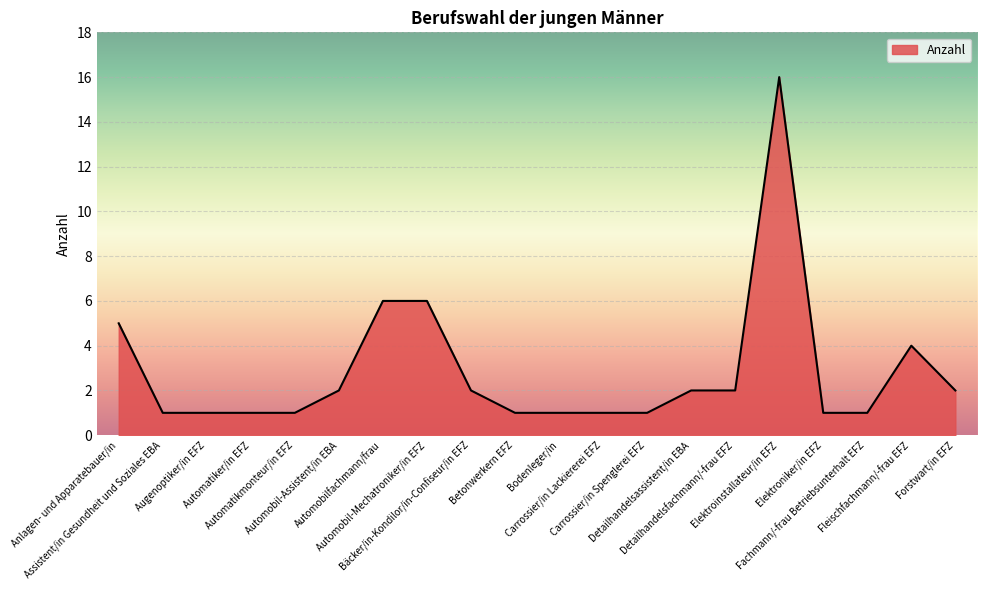

What is the ratio of the value at Assistent/in Gesundheit und Soziales EBA to the value at Anlagen- und Apparatebauer/in?

0.2